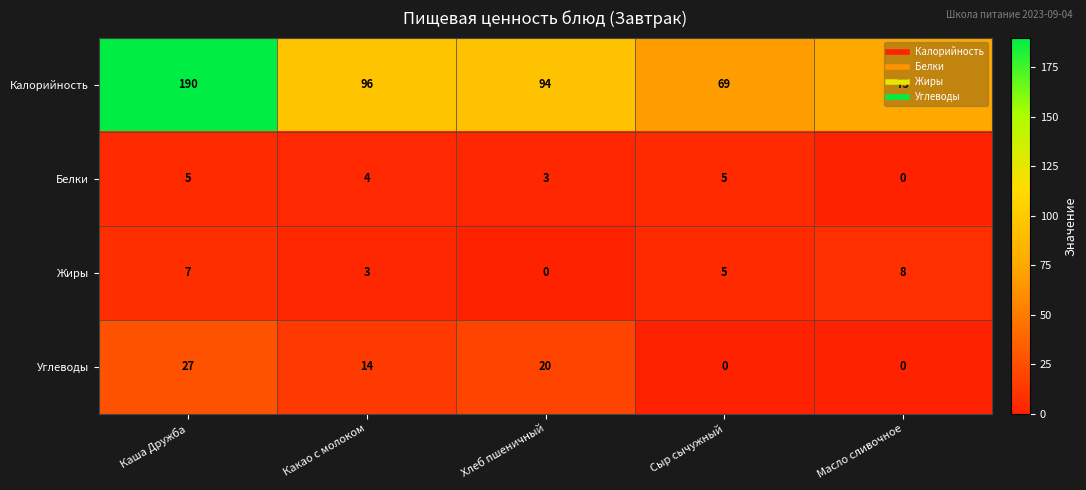

At which category does the chart reach its peak across all series?

Каша Дружба